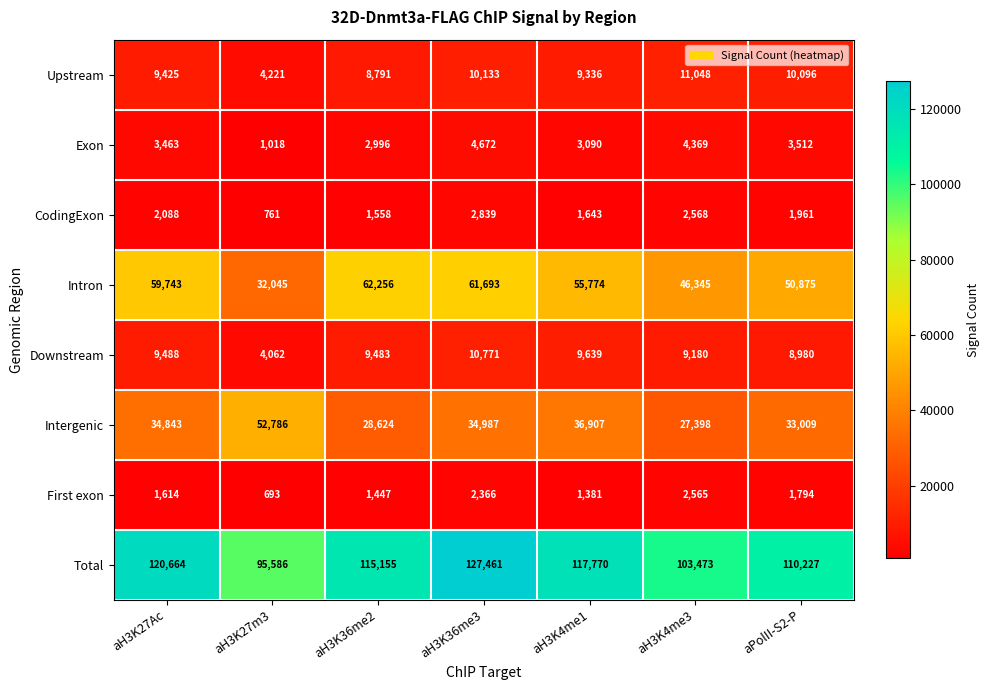

What is the total value across all series at aPolII-S2-P?

220454